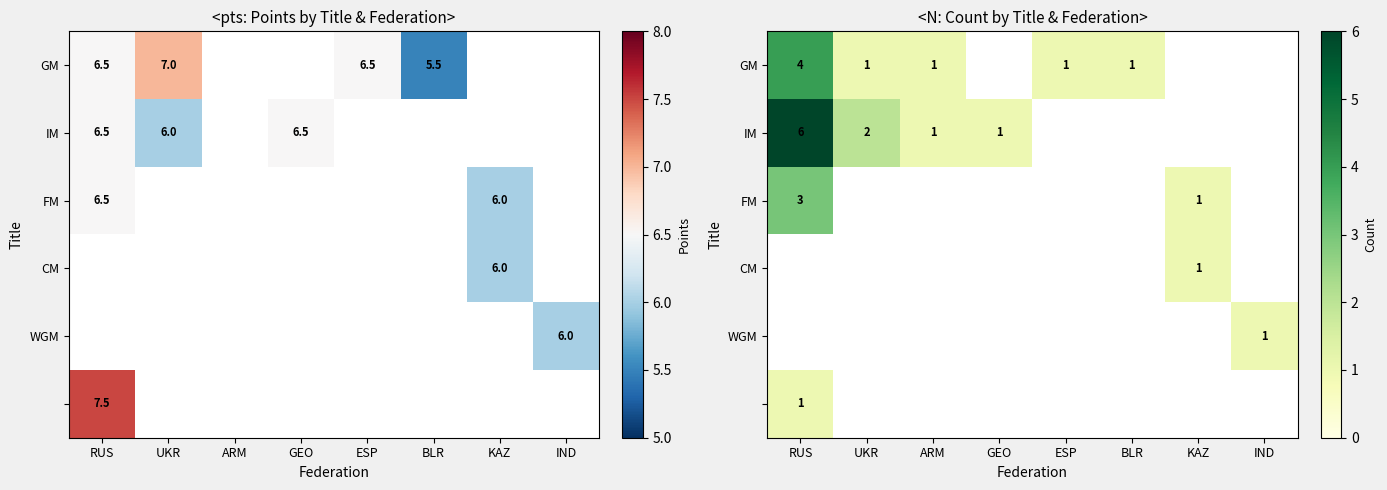

Between RUS and ESP, which series saw the biggest shift?

GM